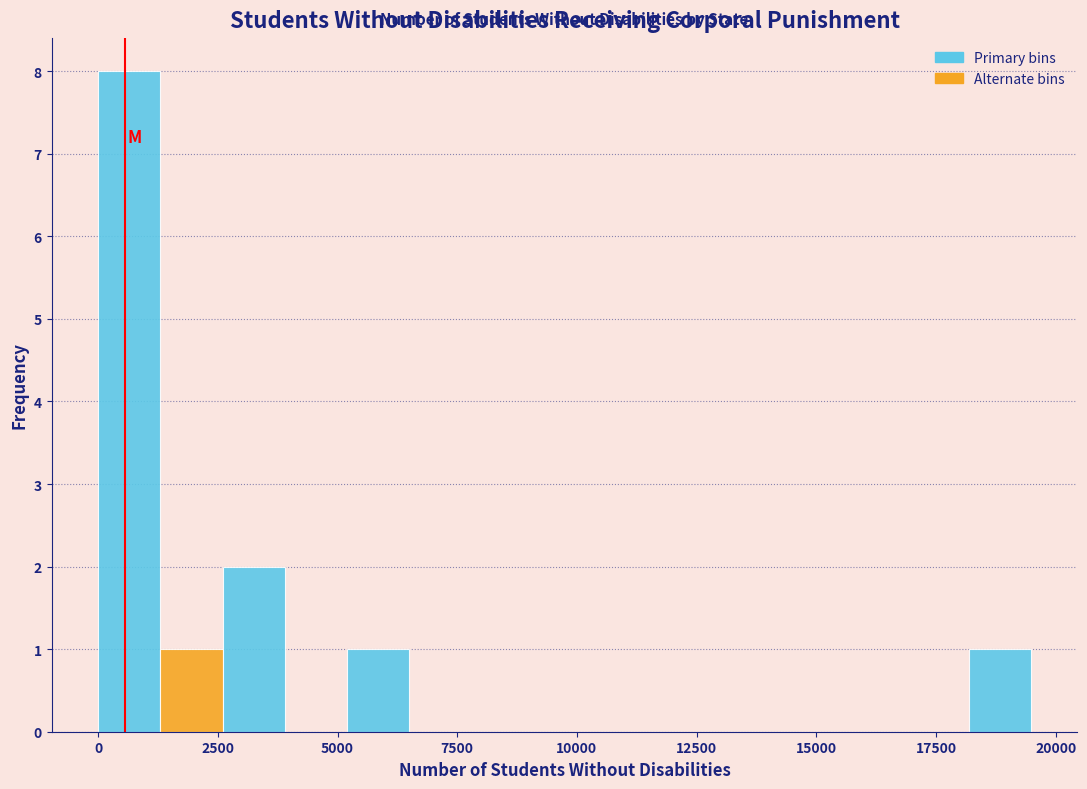

Around what value on the x-axis is the tallest bar? Give the approximate position of its centre, as read against the axis.

500